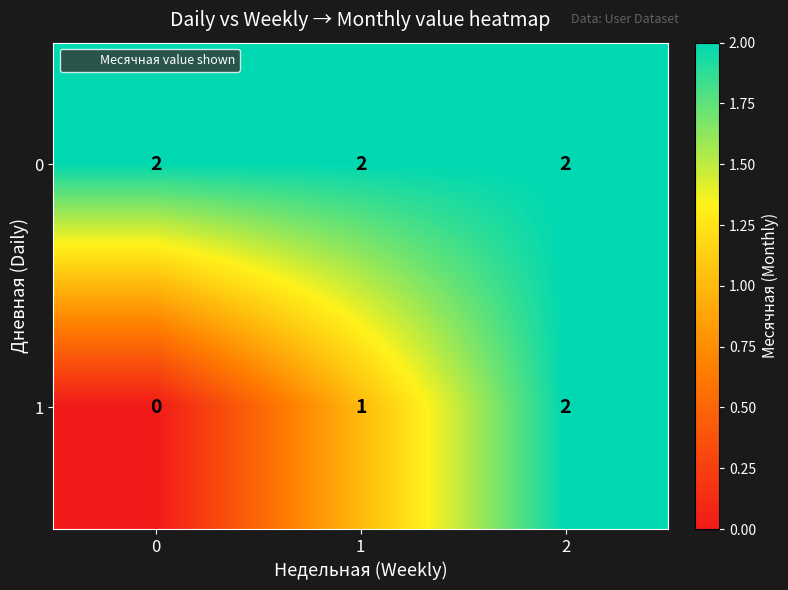

Rank the series by their average value, from highest to lowest.

0, 1